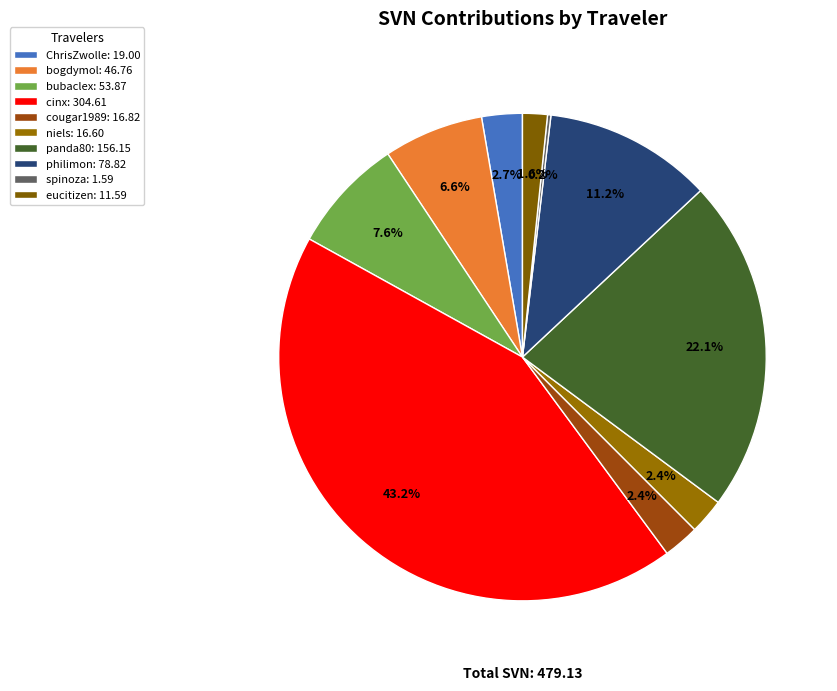

How many slices are in this pie chart?

10